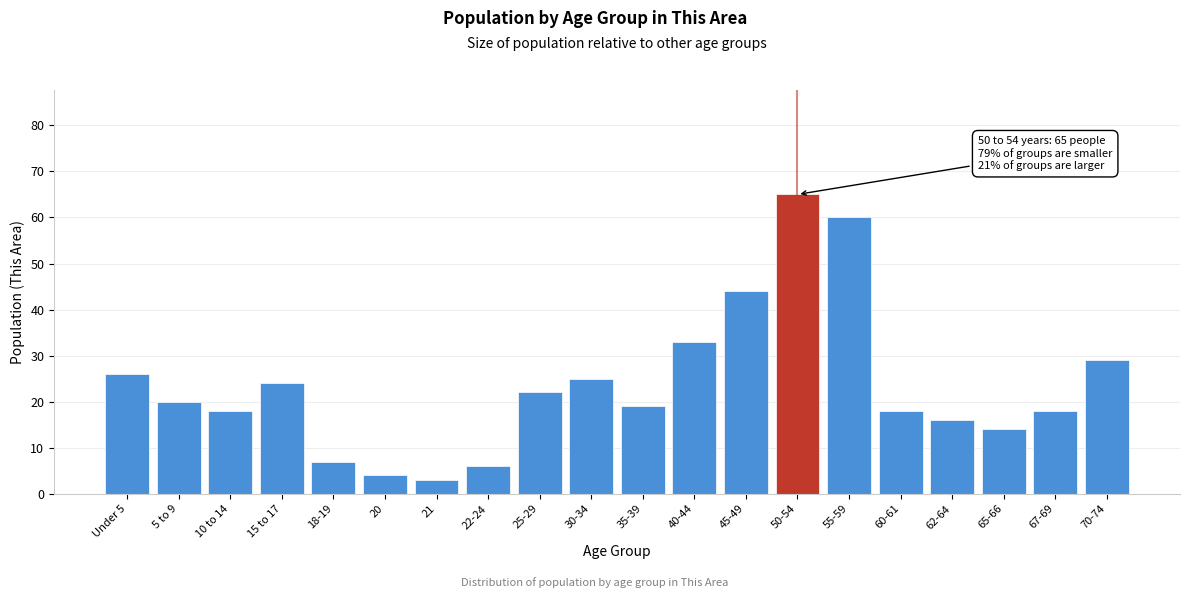

Reading right to left, list all the values displayed in this chart.

70-74=29	67-69=18	65-66=14	62-64=16	60-61=18	55-59=60	50-54=65	45-49=44	40-44=33	35-39=19	30-34=25	25-29=22	22-24=6	21=3	20=4	18-19=7	15 to 17=24	10 to 14=18	5 to 9=20	Under 5=26